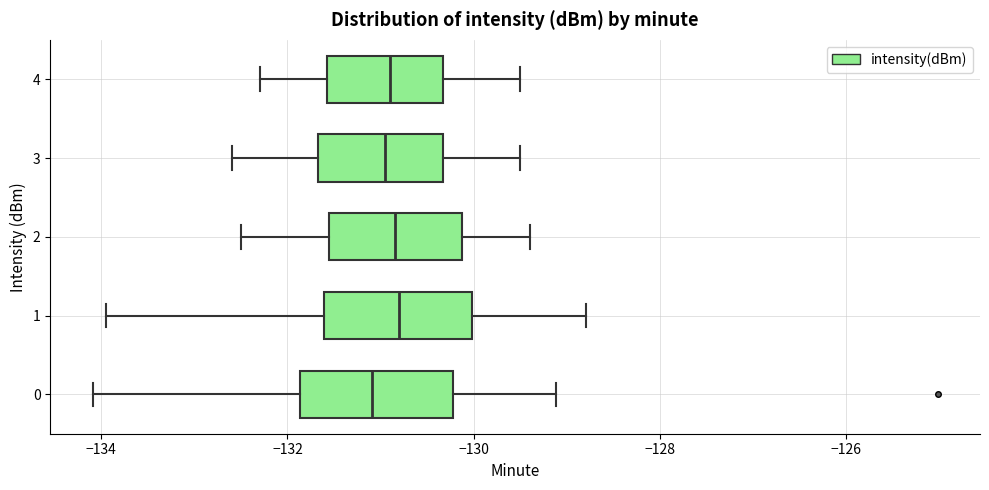

Reading bottom to top, read every box against the x-axis: the position of its median line, the range the box covers, and the ends of its whiskers. The values are not printed on the chart, so give them approximately, as read against the axis.

0: median -131.0, box -131.8 to -130.2, whiskers -134.0 to -129.2
1: median -130.8, box -131.6 to -130.0, whiskers -134.0 to -128.8
2: median -130.8, box -131.6 to -130.2, whiskers -132.4 to -129.4
3: median -131.0, box -131.6 to -130.4, whiskers -132.6 to -129.4
4: median -130.8, box -131.6 to -130.4, whiskers -132.2 to -129.4